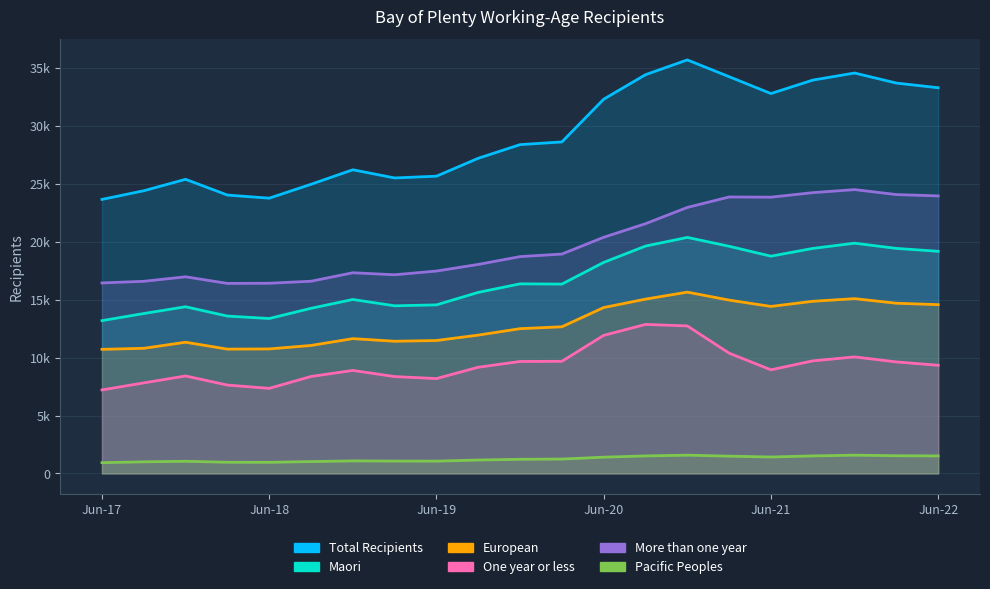

True or false: More than one year has a value of 28437 at Sep-19.

False